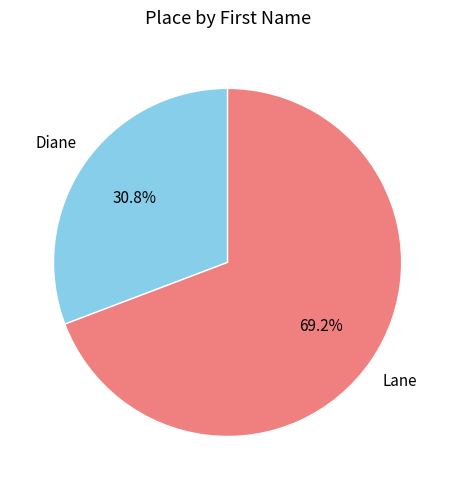

Is there any slice that represents more than half of the pie?

Yes